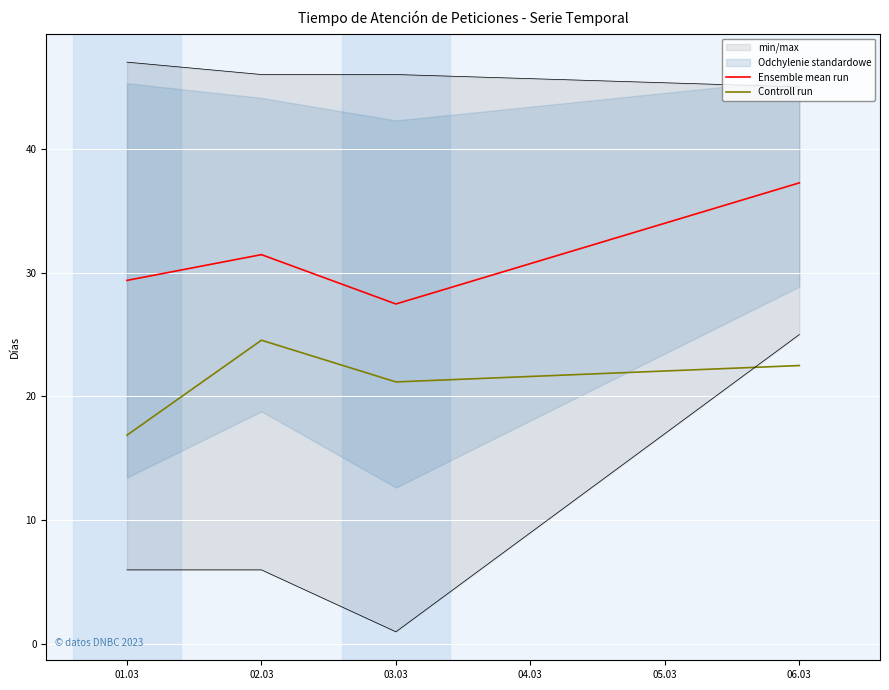

Is the value of Ensemble mean run at 03.03 greater than the value of Controll run at 01.03?

Yes